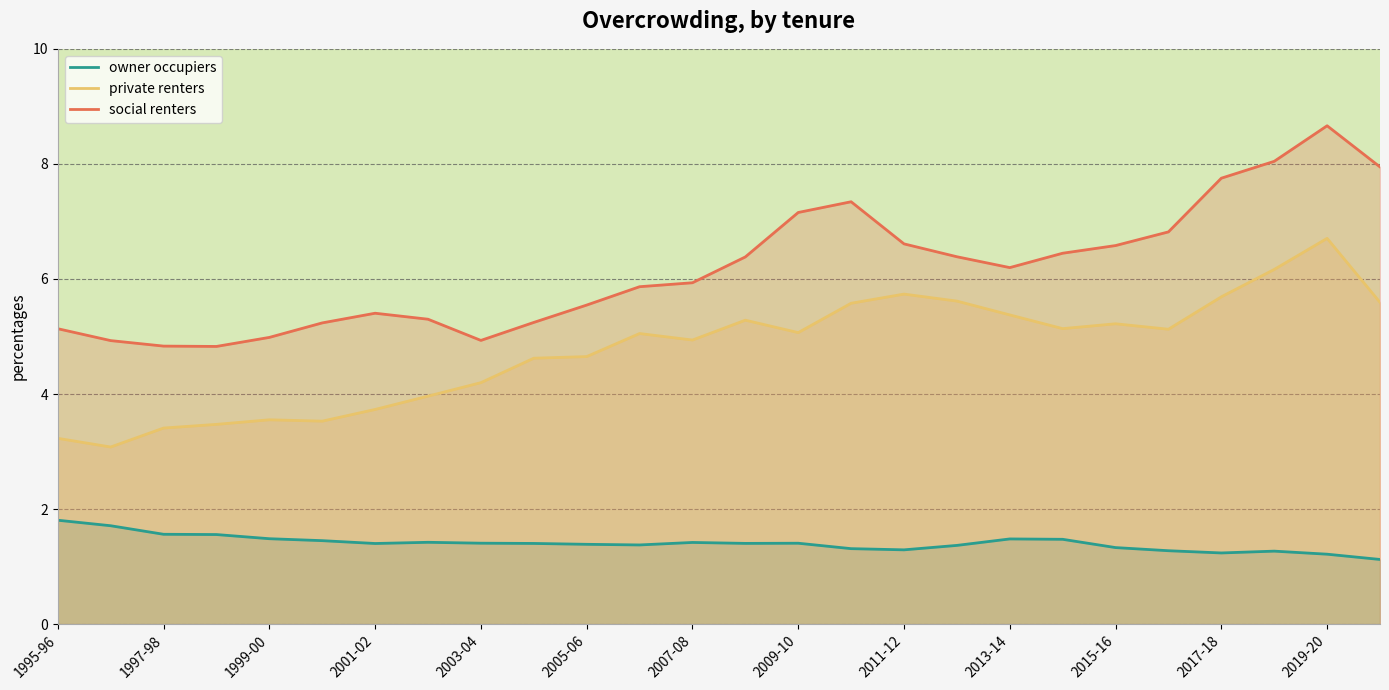

Which series has the largest total across all categories?

social renters